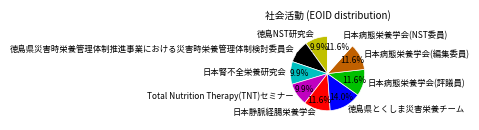

Between 日本静脈経腸栄養学会 and 徳島NST研究会, which is larger?

日本静脈経腸栄養学会